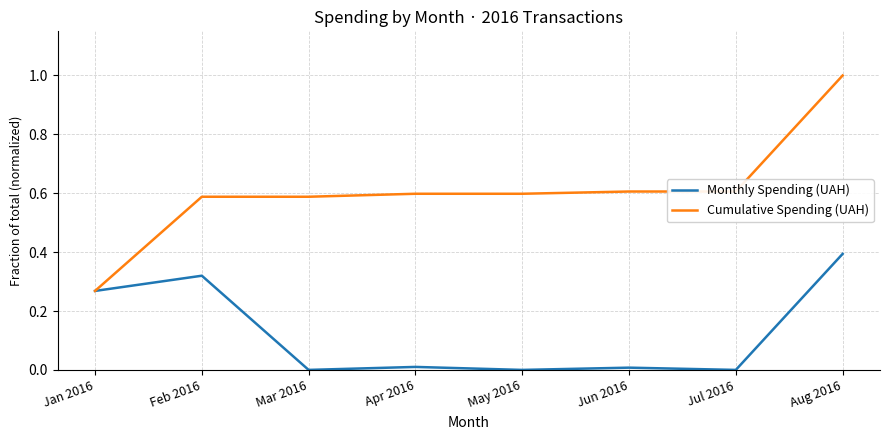

Which category has the highest value in the Monthly Spending (UAH) series?

Aug 2016